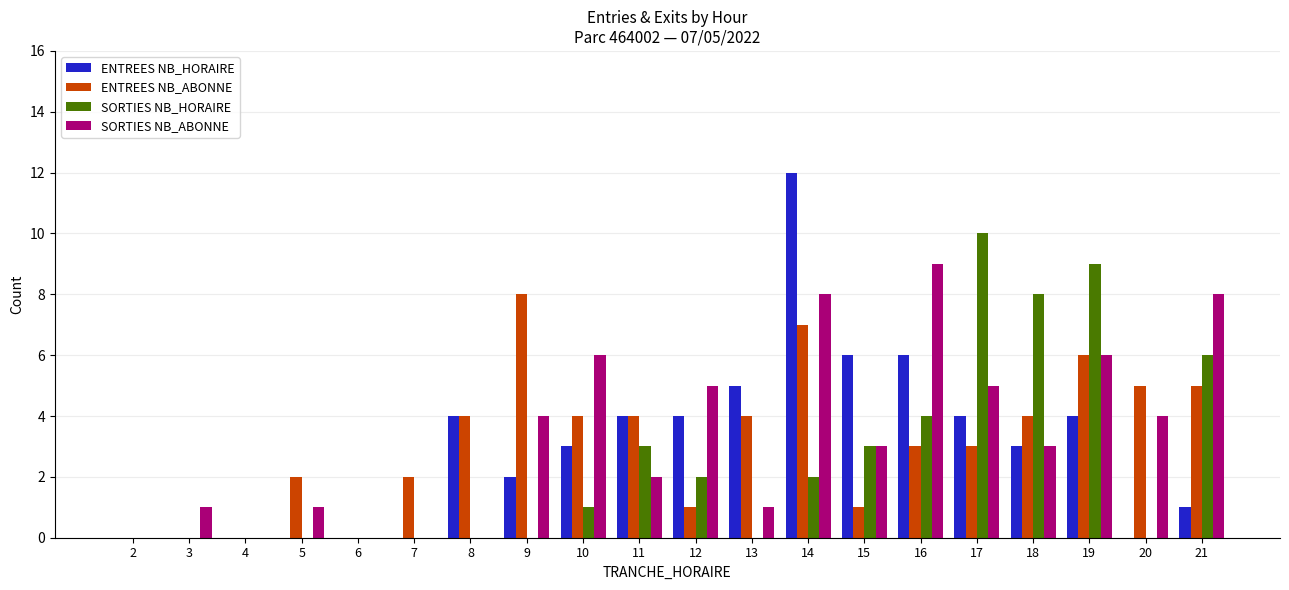

Reading left to right, list all the values displayed in this chart.

ENTREES NB_HORAIRE: 2=0	3=0	4=0	5=0	6=0	7=0	8=4	9=2	10=3	11=4	12=4	13=5	14=12	15=6	16=6	17=4	18=3	19=4	20=0	21=1
ENTREES NB_ABONNE: 2=0	3=0	4=0	5=2	6=0	7=2	8=4	9=8	10=4	11=4	12=1	13=4	14=7	15=1	16=3	17=3	18=4	19=6	20=5	21=5
SORTIES NB_HORAIRE: 2=0	3=0	4=0	5=0	6=0	7=0	8=0	9=0	10=1	11=3	12=2	13=0	14=2	15=3	16=4	17=10	18=8	19=9	20=0	21=6
SORTIES NB_ABONNE: 2=0	3=1	4=0	5=1	6=0	7=0	8=0	9=4	10=6	11=2	12=5	13=1	14=8	15=3	16=9	17=5	18=3	19=6	20=4	21=8